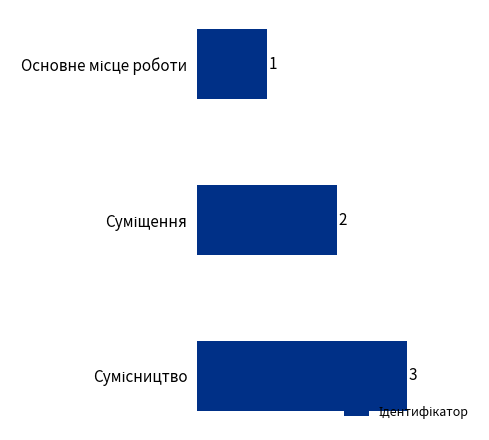

What is the sum of all values?

6